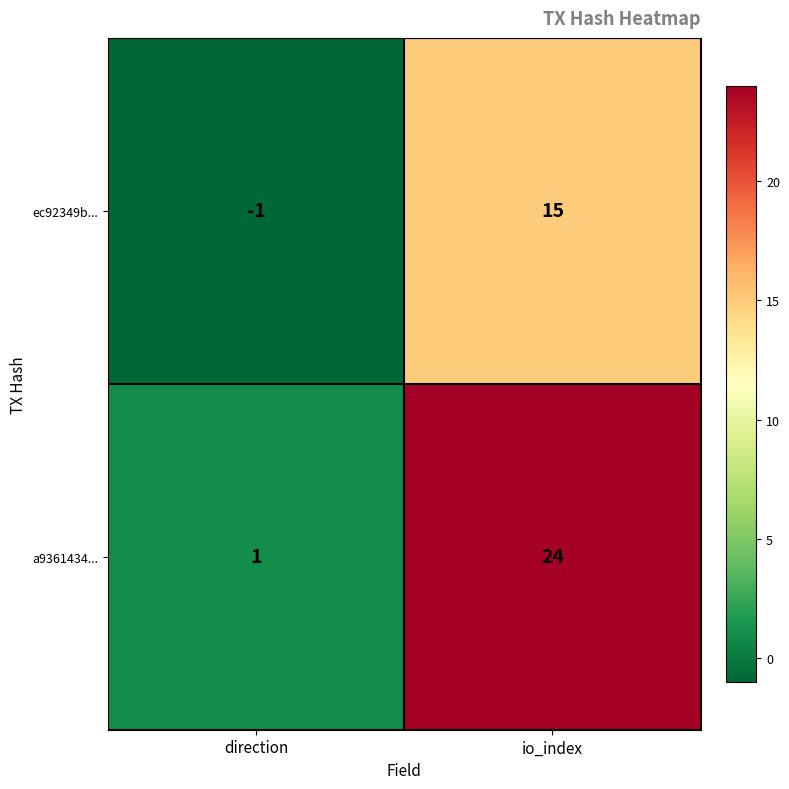

Reading right to left, list all the values displayed in this chart.

ec92349b...: io_index=15	direction=-1
a9361434...: io_index=24	direction=1